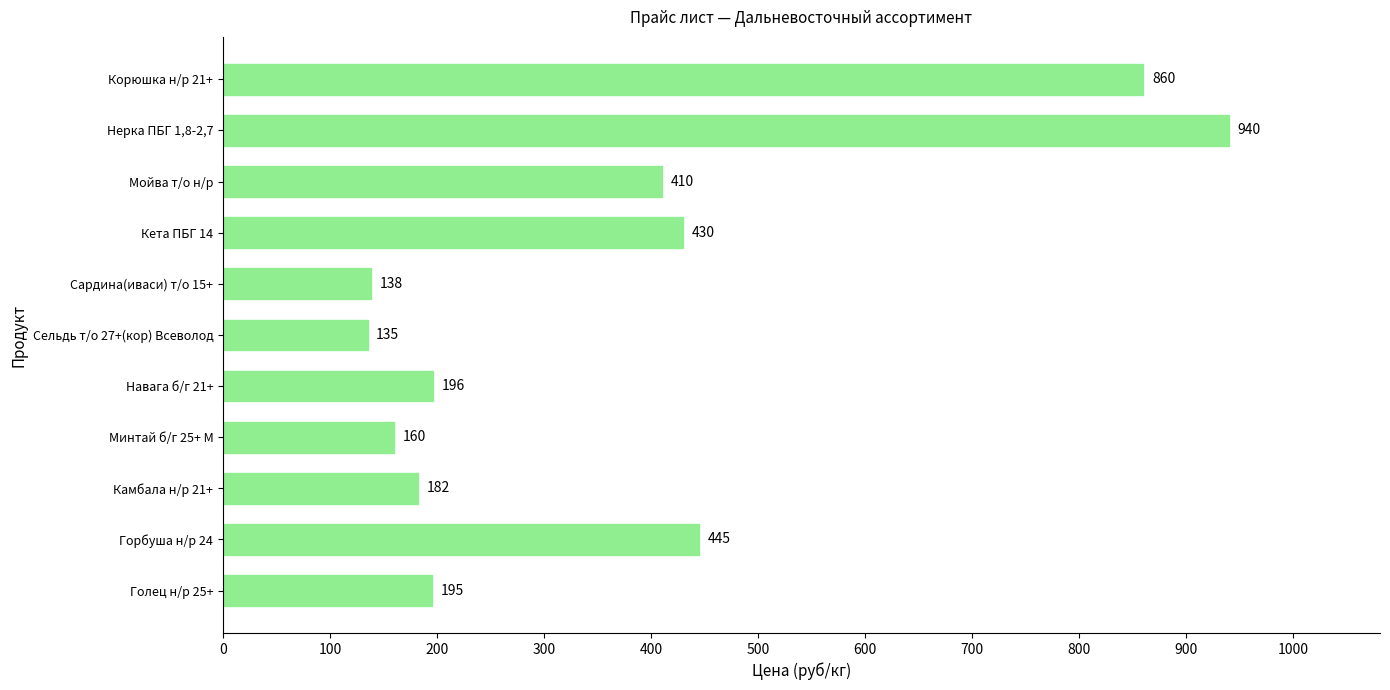

Reading top to bottom, transcribe all the data shown in this chart.

860	940	410	430	138	135	196	160	182	445	195